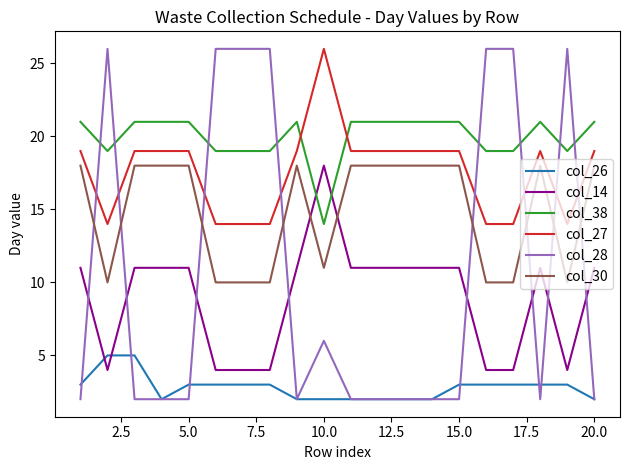

At how many categories does at least one series exceed 9?

20